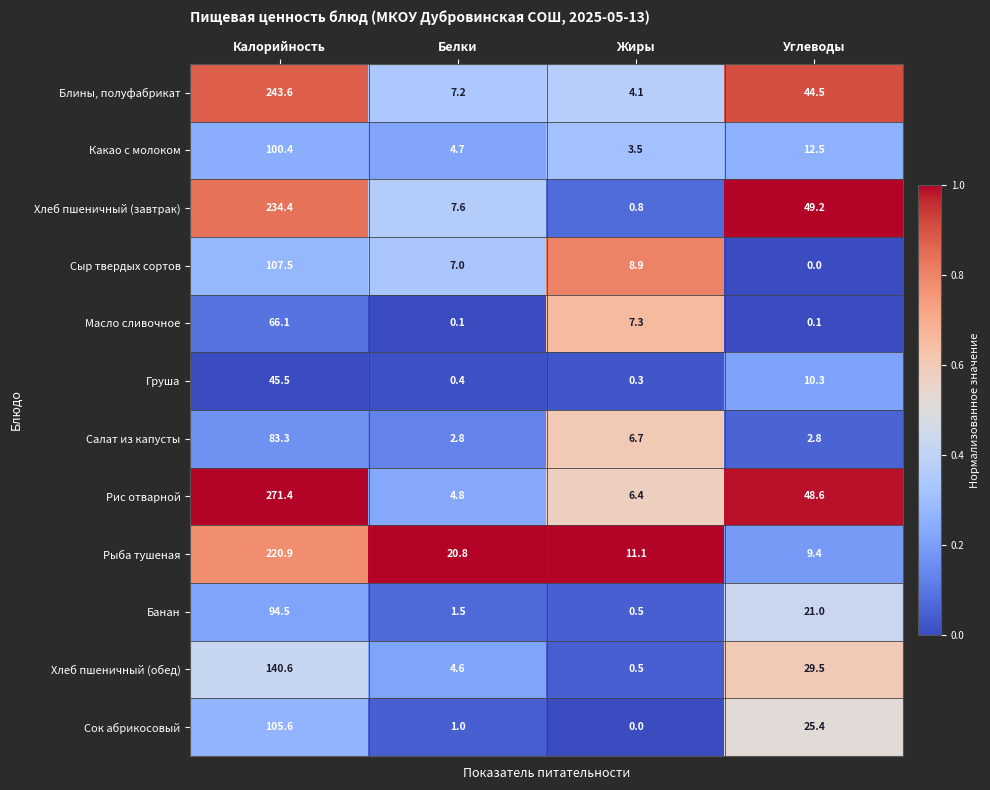

True or false: Сок абрикосовый has a value of 10.0 at Углеводы.

False